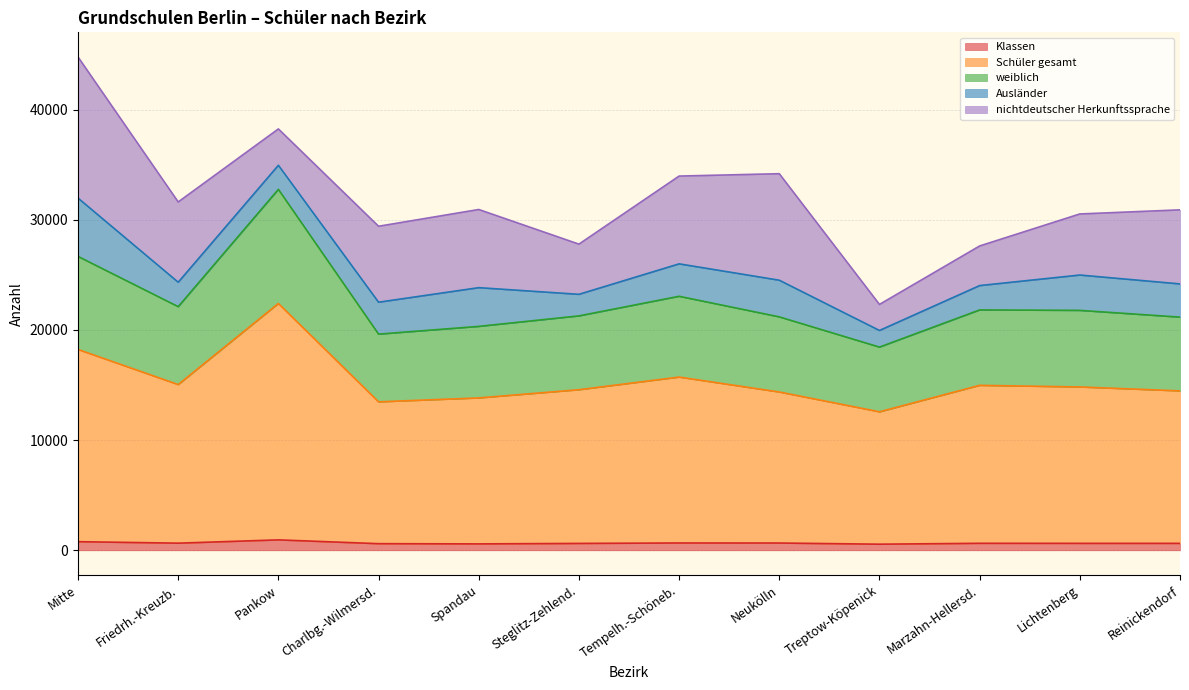

What is the difference between the Schüler gesamt values at Treptow-Köpenick and Neukölln?

1798